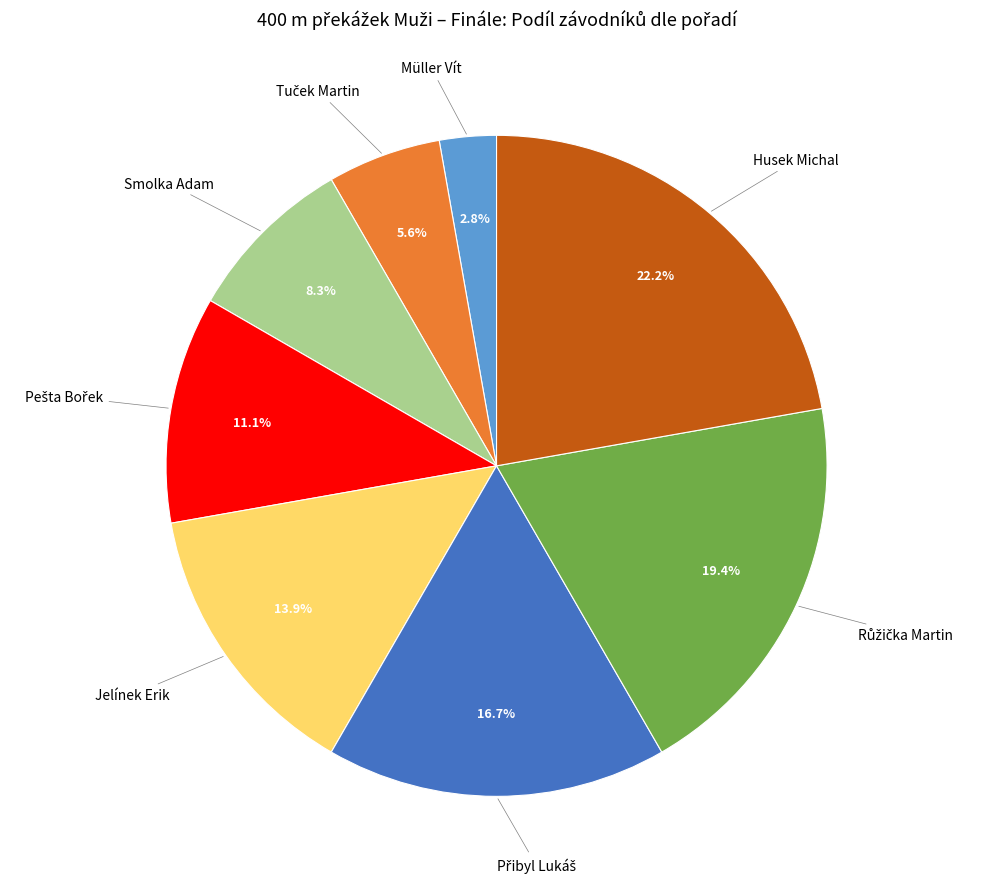

Which category has the biggest portion of the pie?

Husek Michal